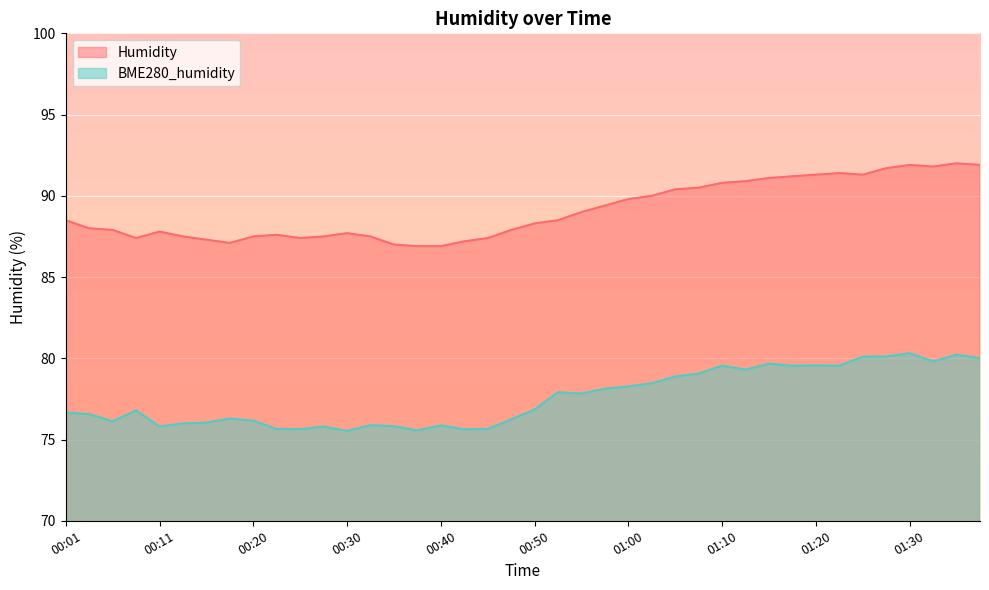

Which category has the highest value in the BME280_humidity series?

01:30